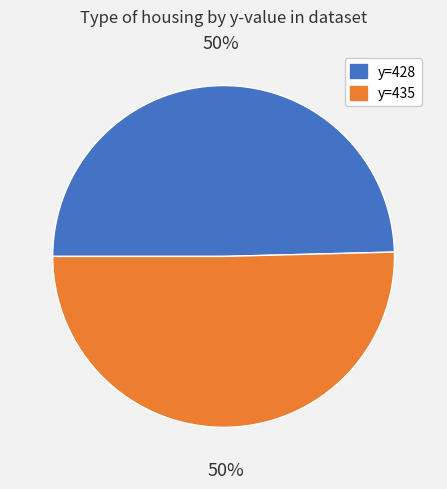

Do y=428 and y=435 together represent more than half of the pie?

Yes